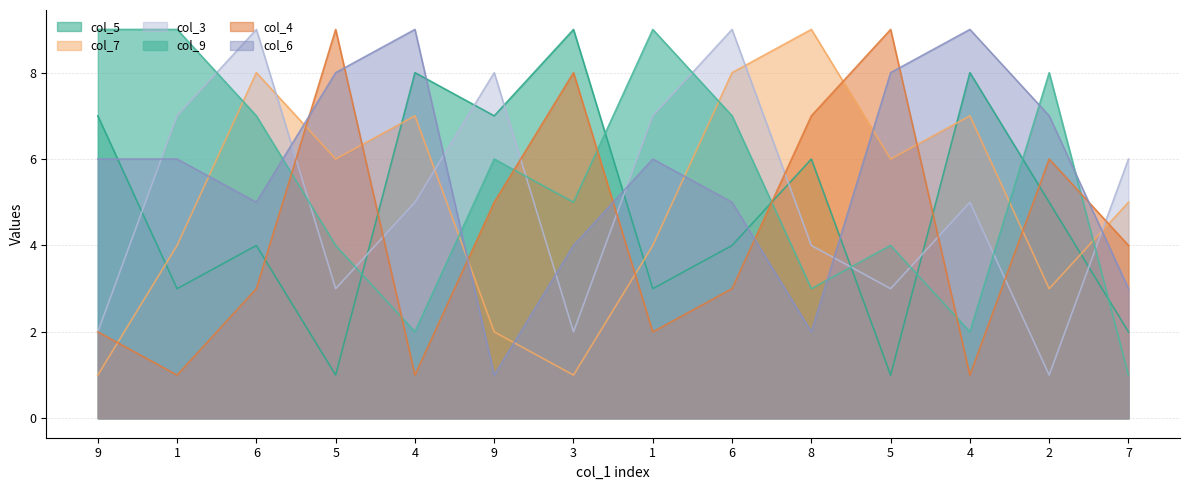

How many col_6 values are between 4 and 8?

9